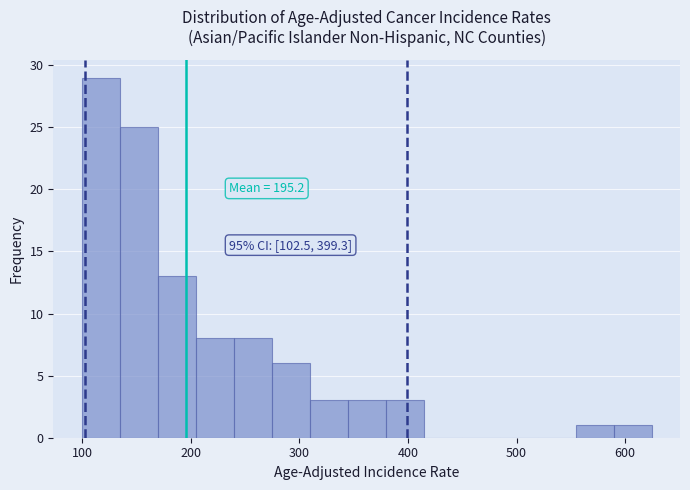

Around what value on the x-axis is the tallest bar? Give the approximate position of its centre, as read against the axis.

120